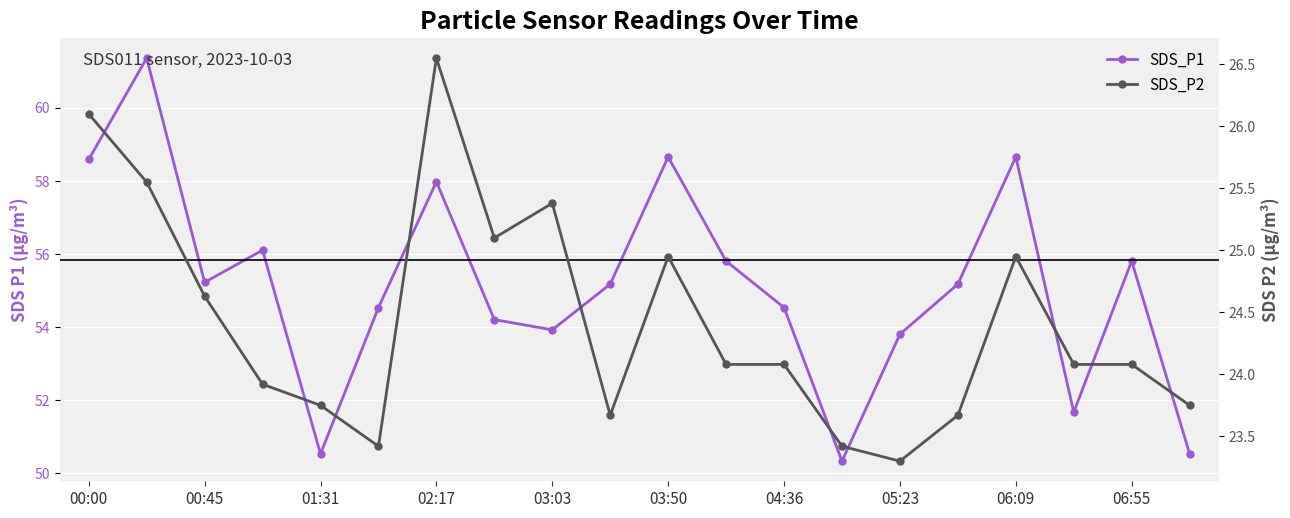

True or false: SDS_P1 and SDS_P2 cross at least once.

False